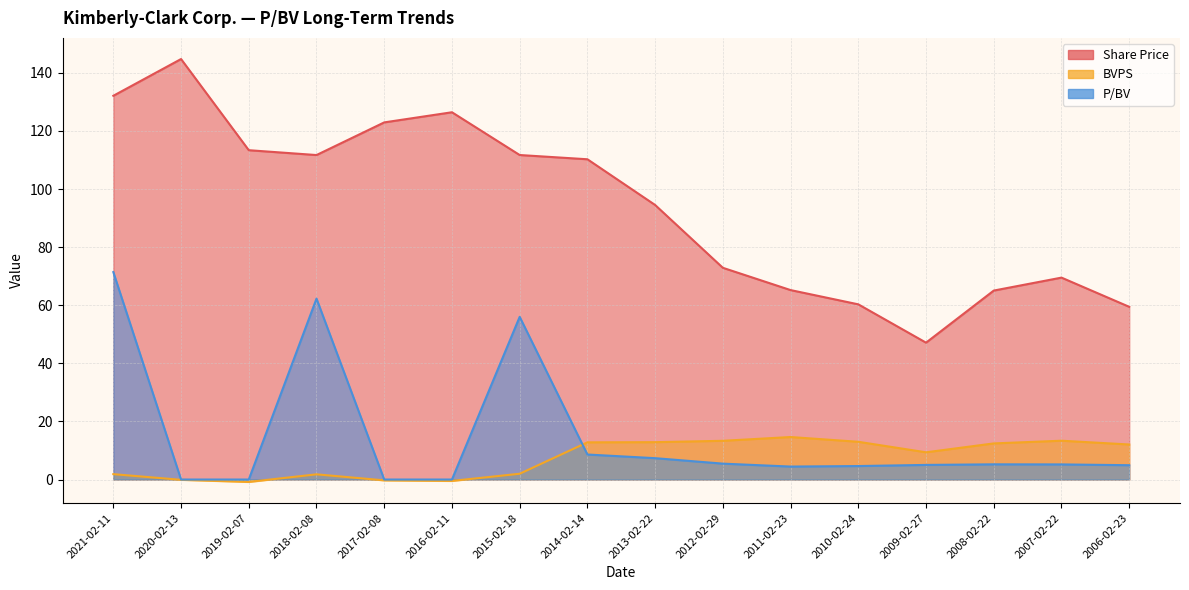

What is the label of the 11th point from the left?

2011-02-23